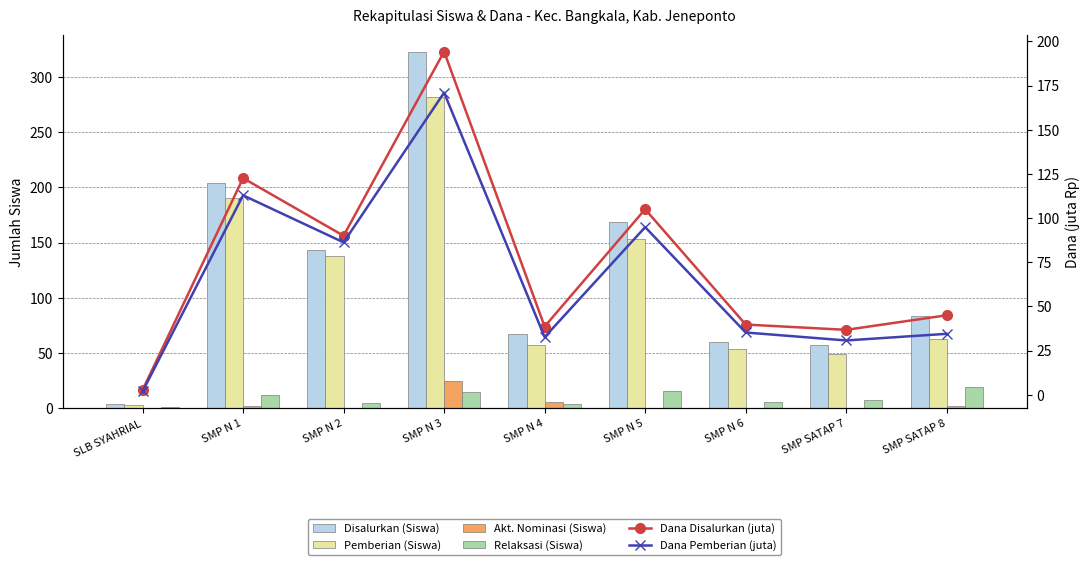

Count the number of data series in this chart.

6